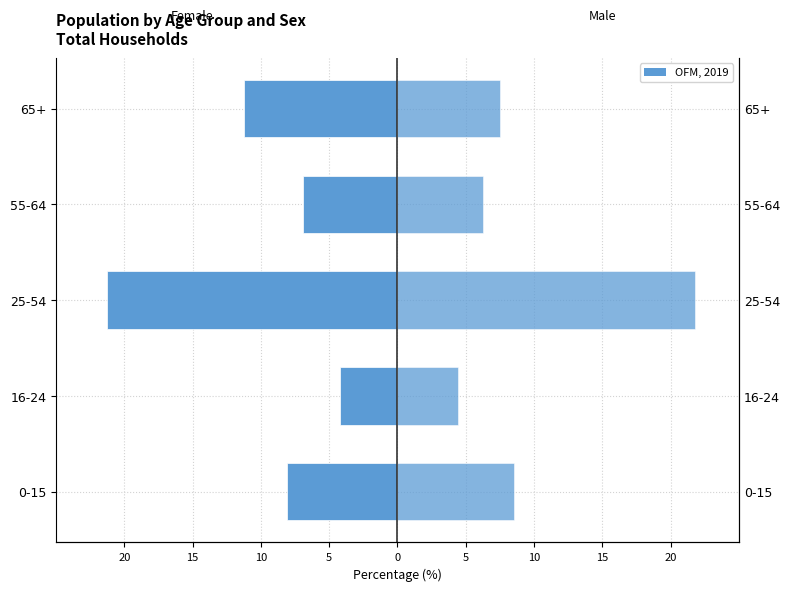

List the series in order of their overall mean, highest first.

Males, Females